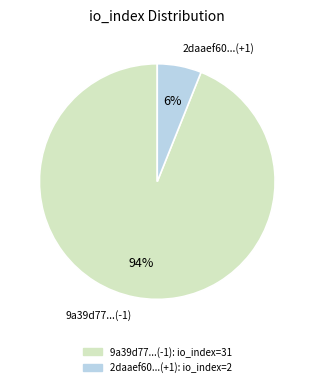

How many slices are in this pie chart?

2